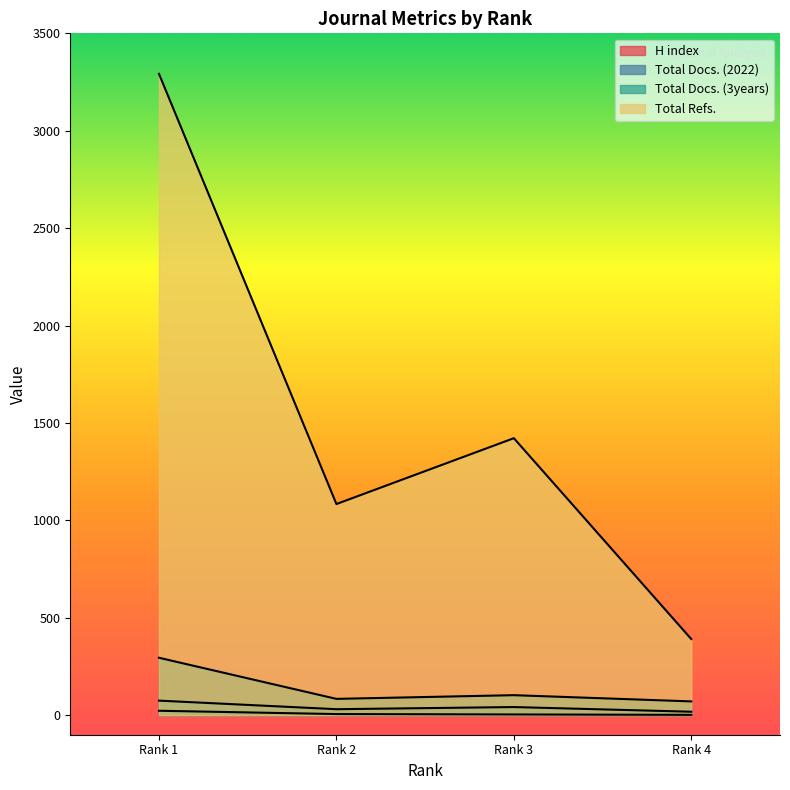

How many lines are shown in the chart?

4